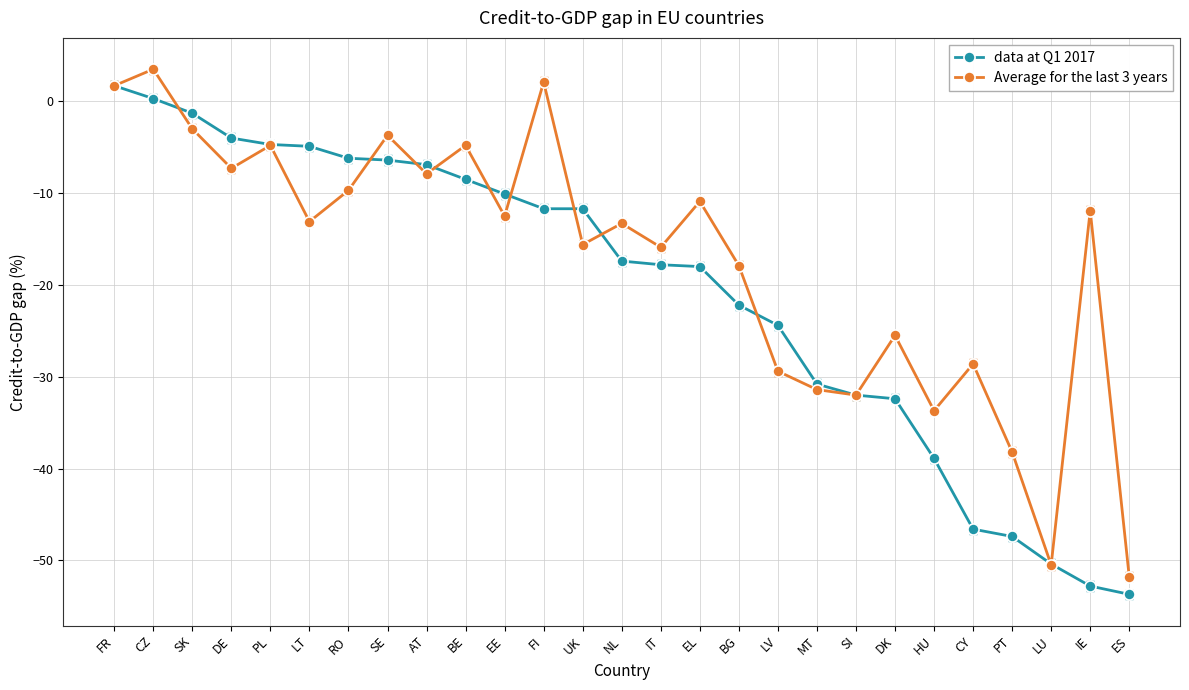

Which series changed the most between PL and EL?

data at Q1 2017